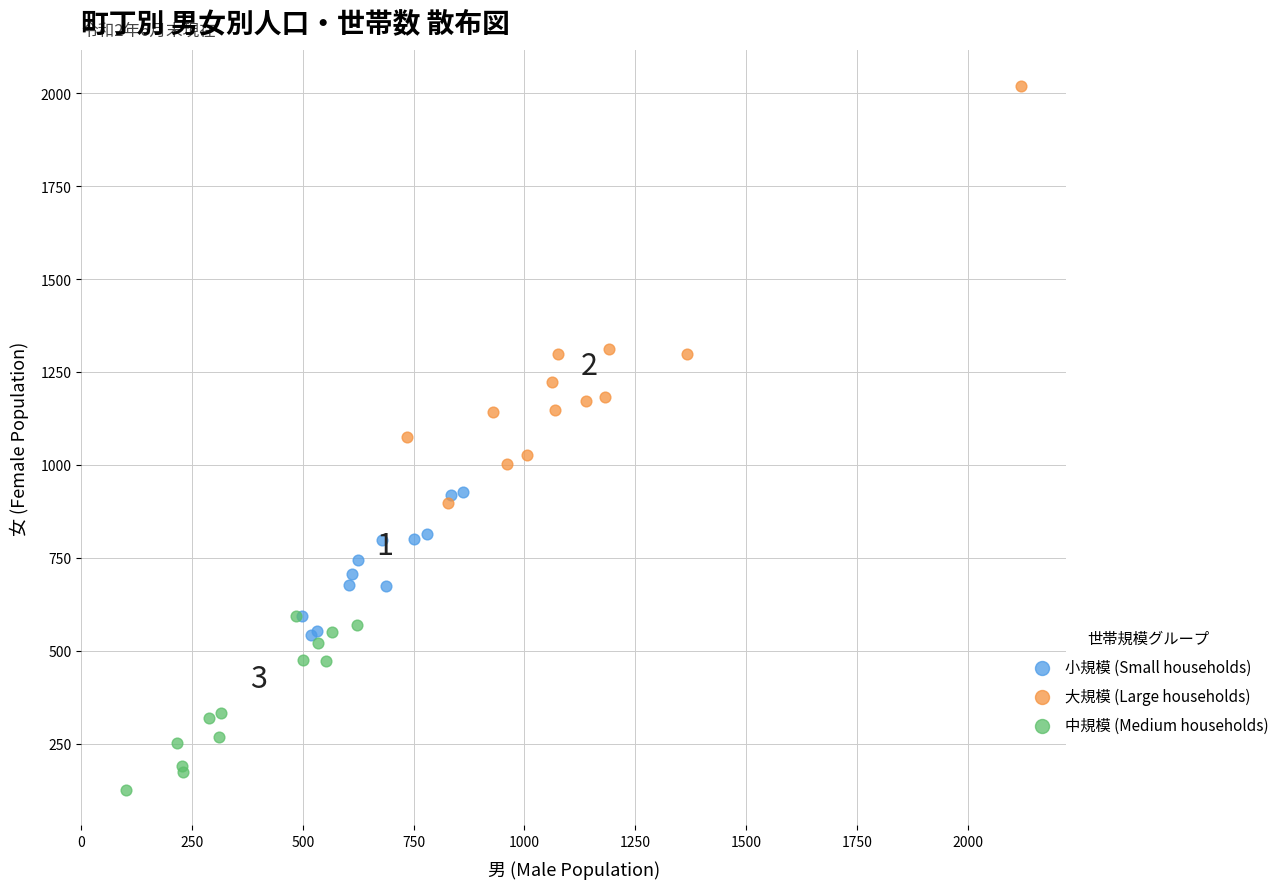

Which series reaches the maximum Y coordinate?

大規模 (Large households)